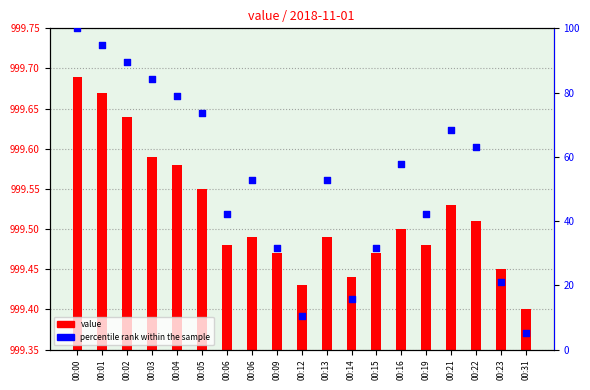

What are all the series names shown in the legend?

value, percentile rank within the sample